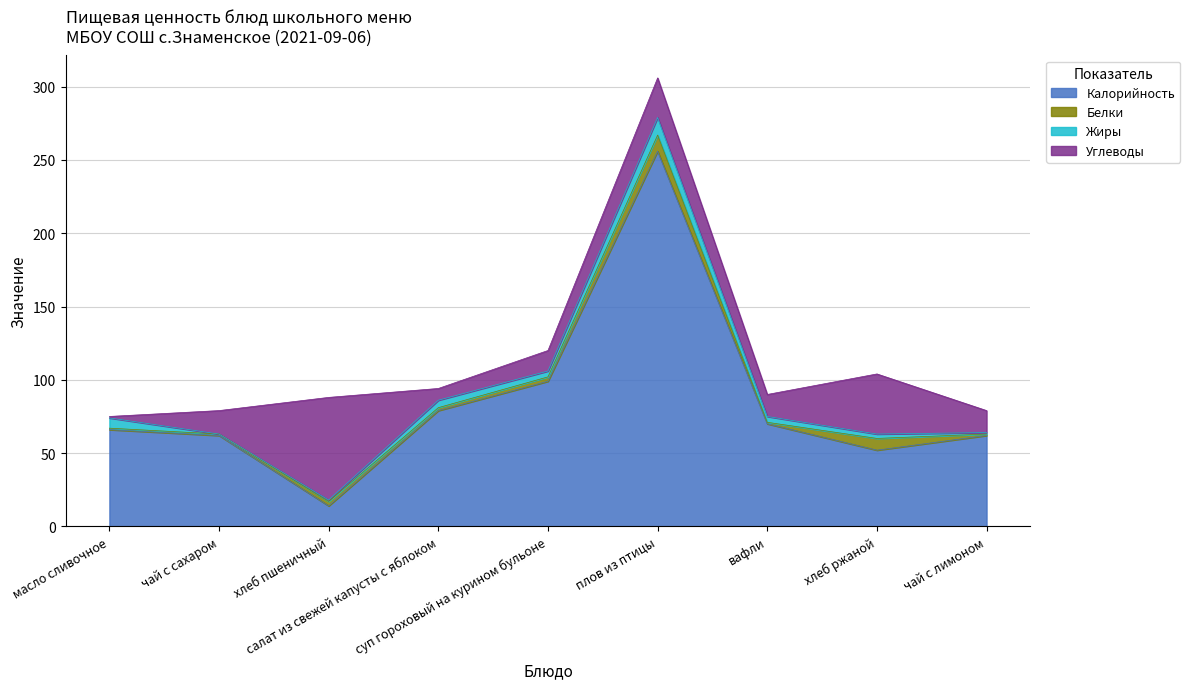

At which category does the chart reach its peak across all series?

плов из птицы